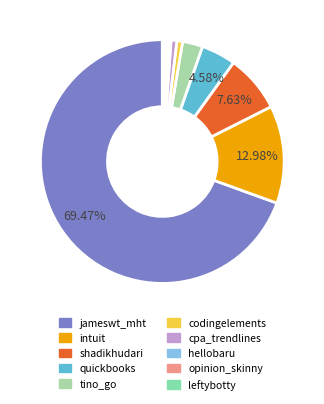

Is there a majority slice in this chart?

Yes